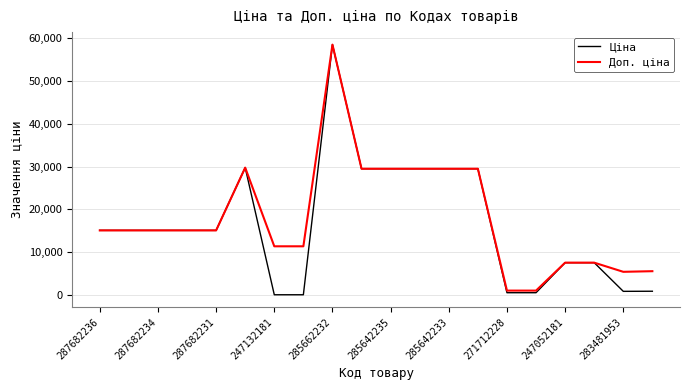

What is the maximum value for Ціна?

58426.5